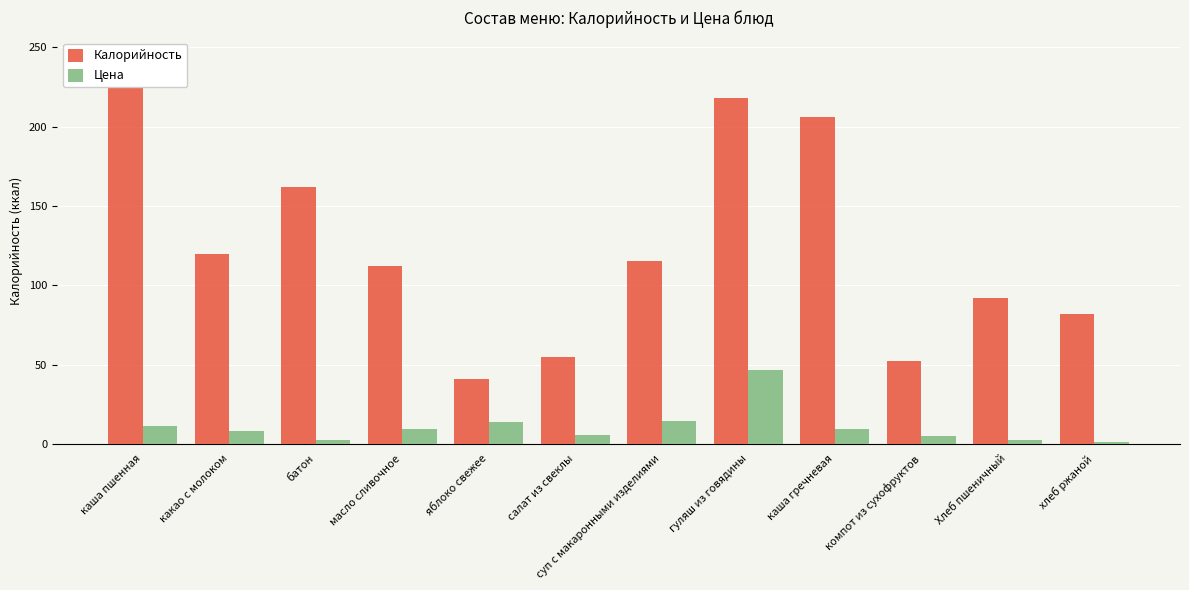

At каша гречневая, list the series in order from largest to smallest.

Калорийность, Цена